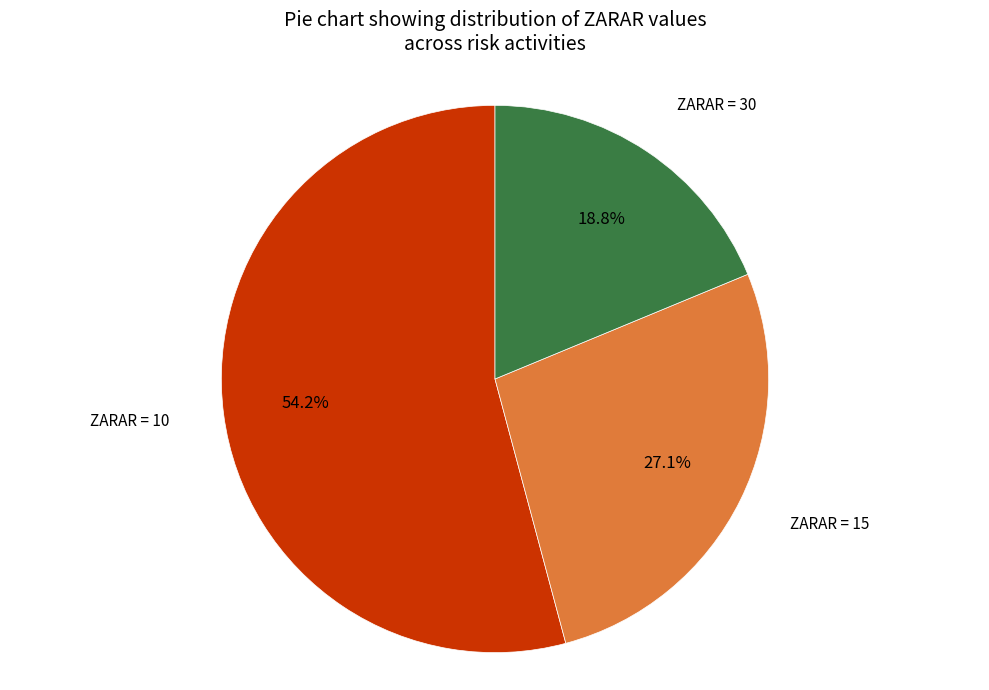

Is there any slice that represents more than half of the pie?

Yes